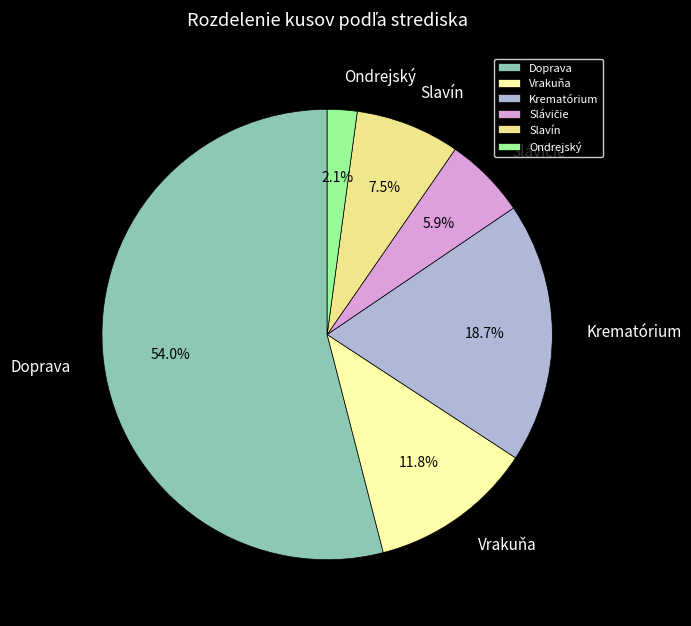

Count the number of slices in the pie.

6